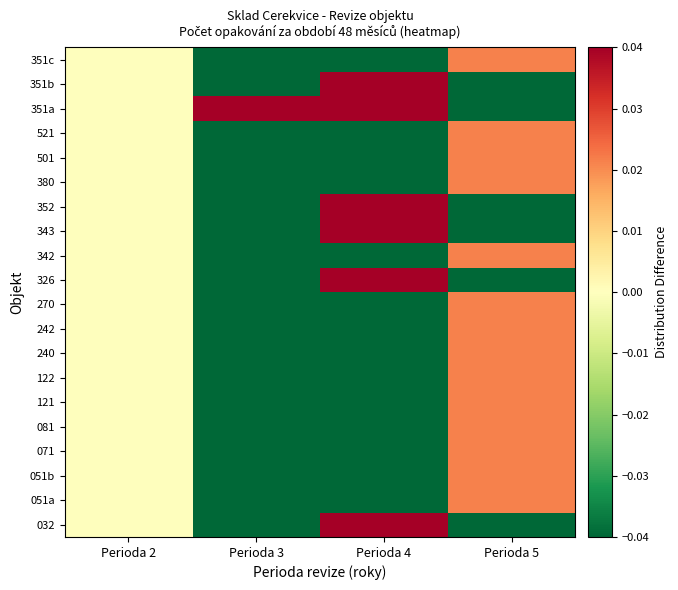

Count the number of data series in this chart.

20